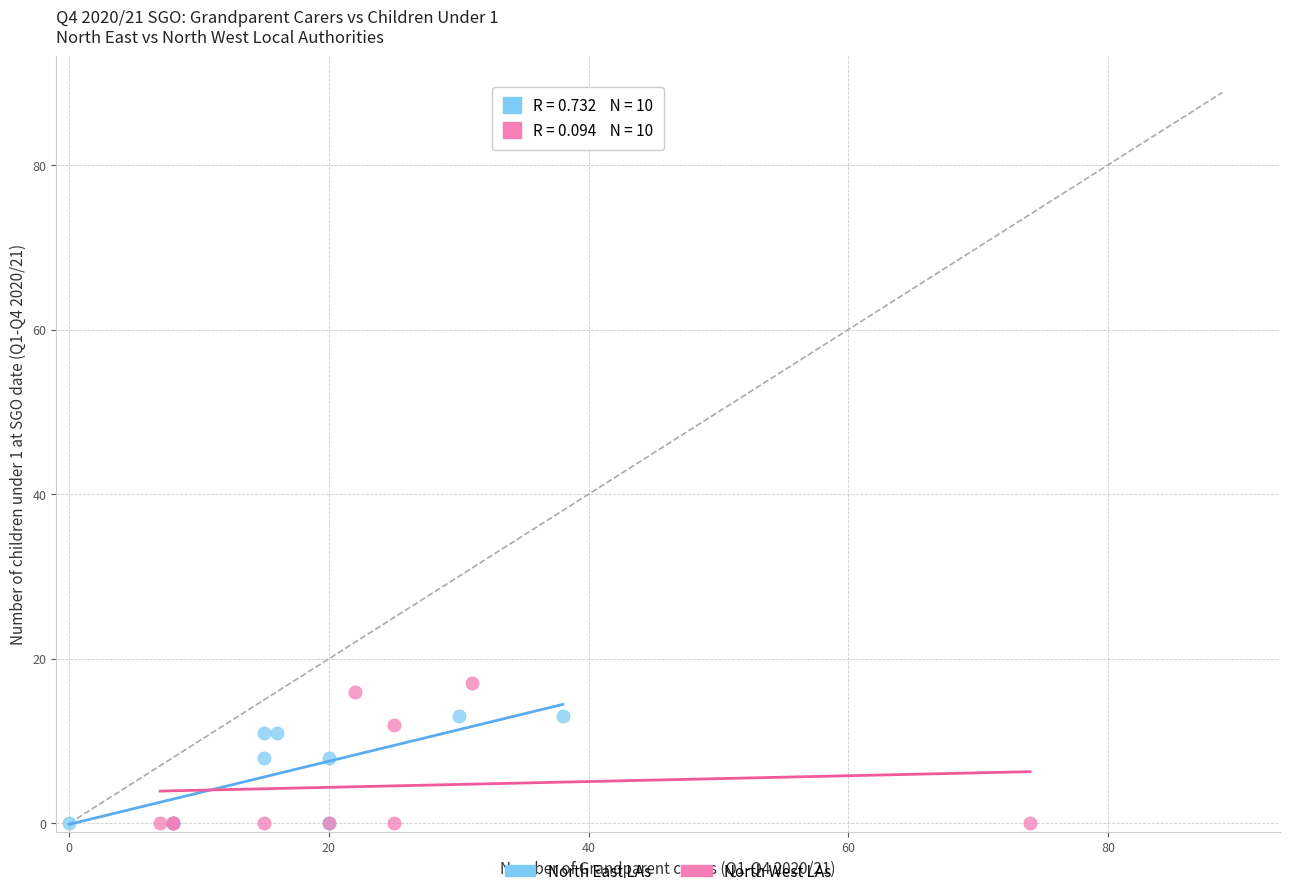

Which series has the largest Y range (max minus min)?

North West LAs